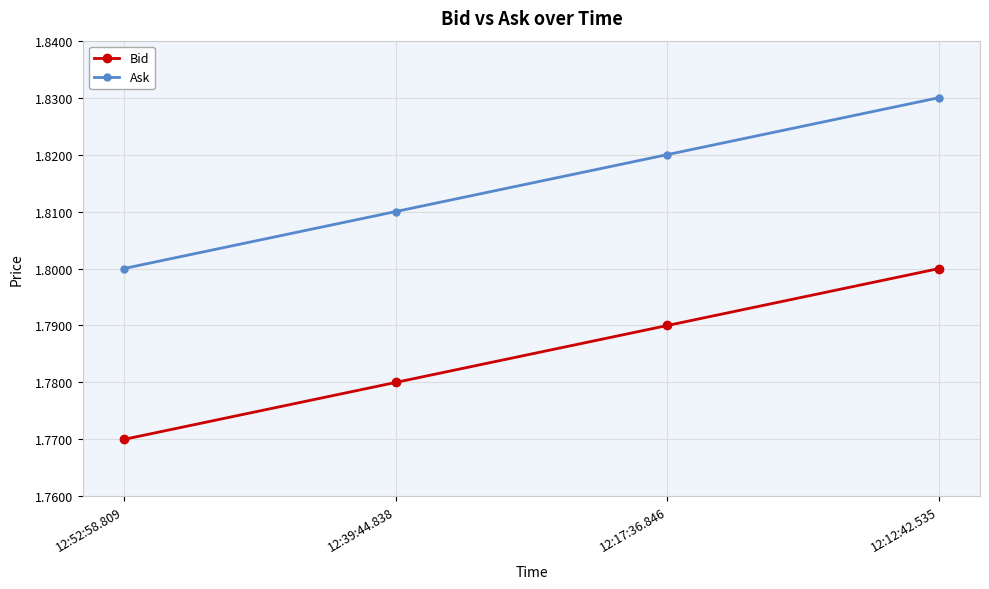

What is the label of the 4th point from the right?

12:52:58.809